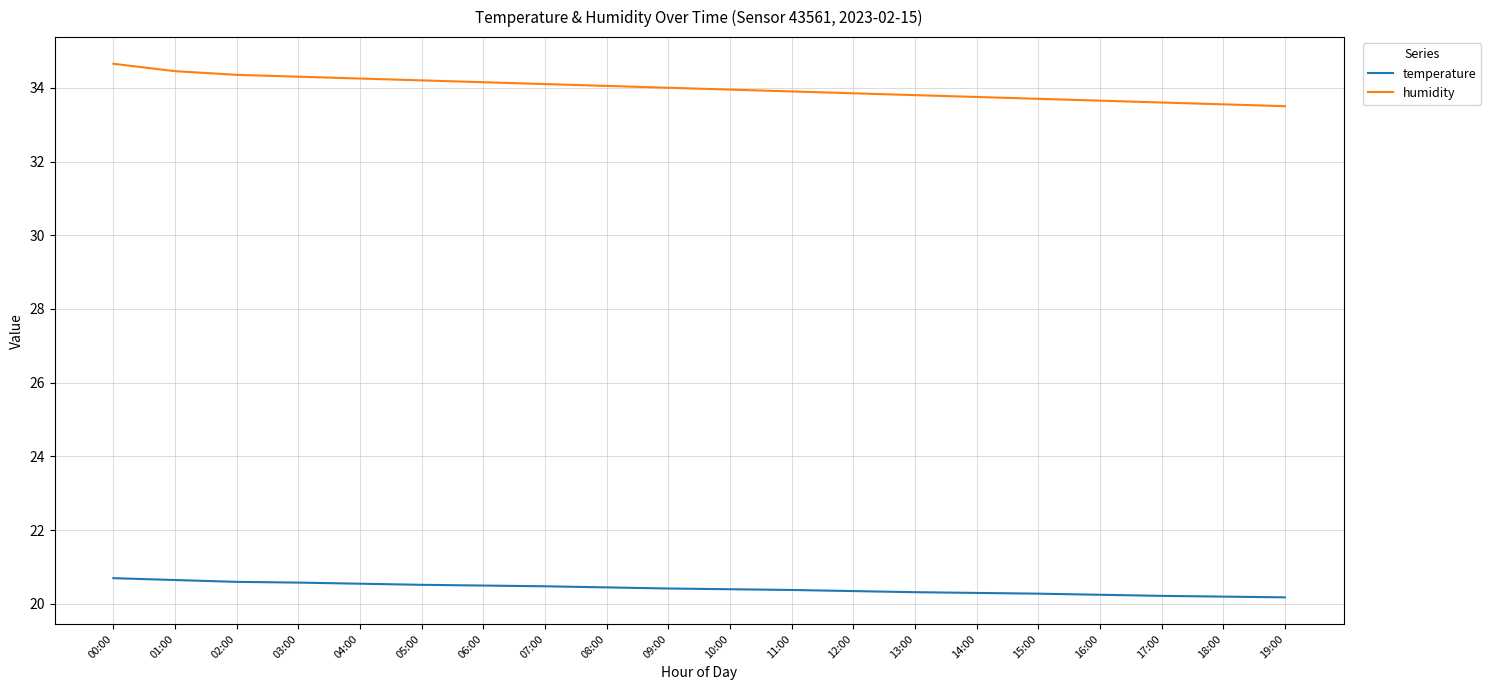

What position from the right is 07:00?

13